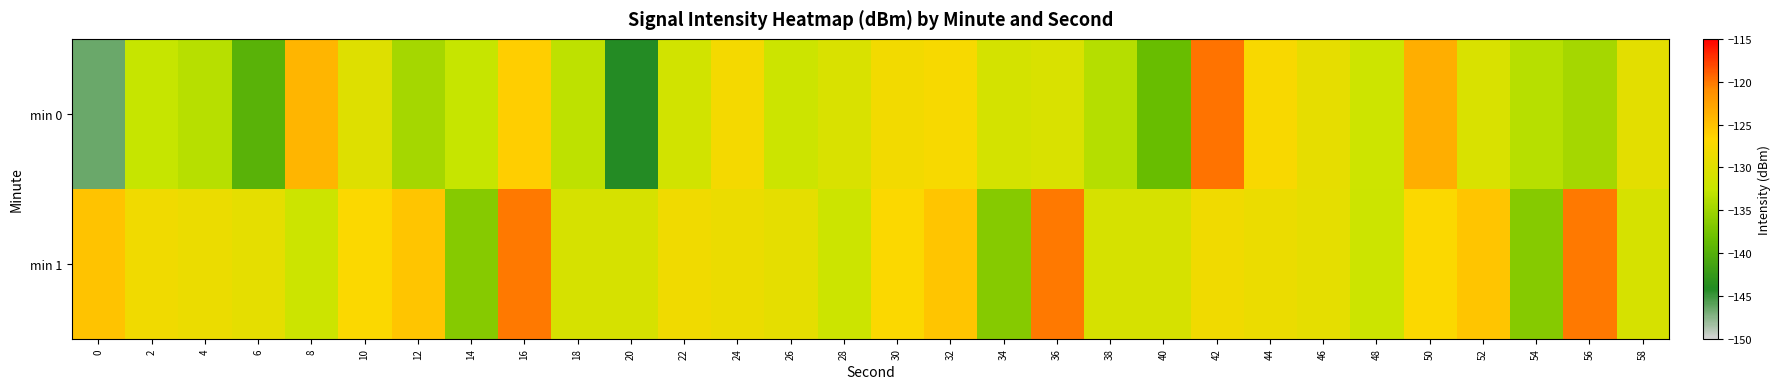

Between 8 and 16, which is larger?

8